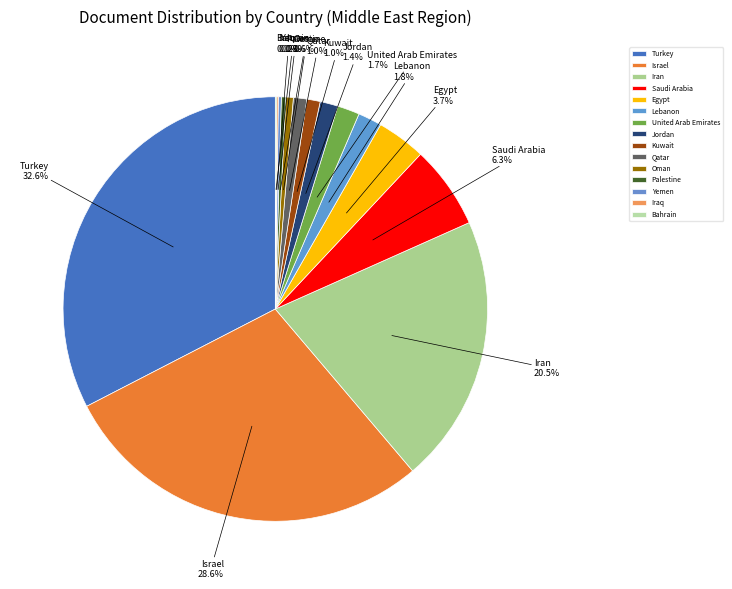

What is the largest slice in the pie chart?

Turkey